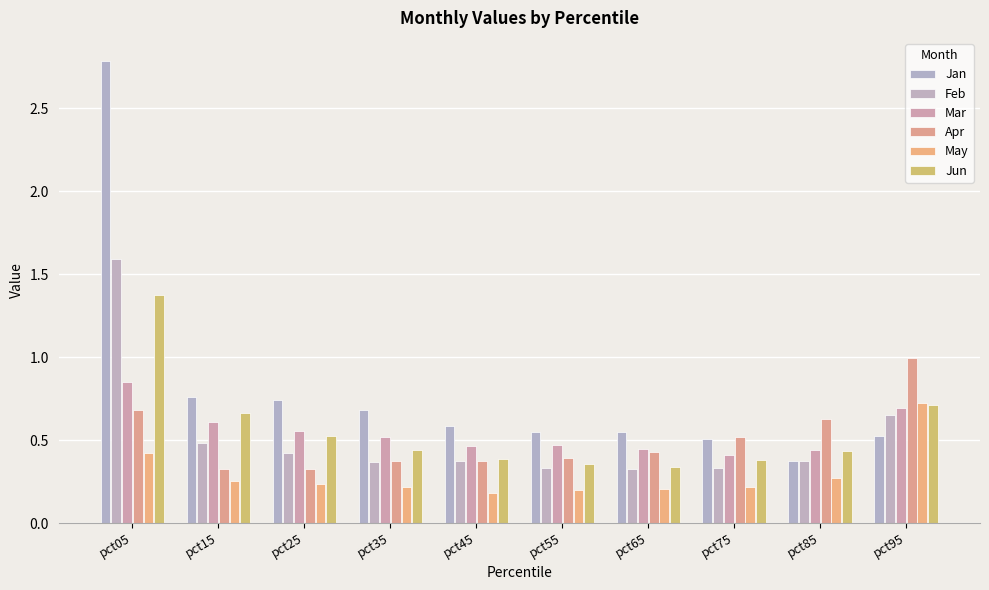

The value of Jan at pct15 is 1.0. True or false?

False